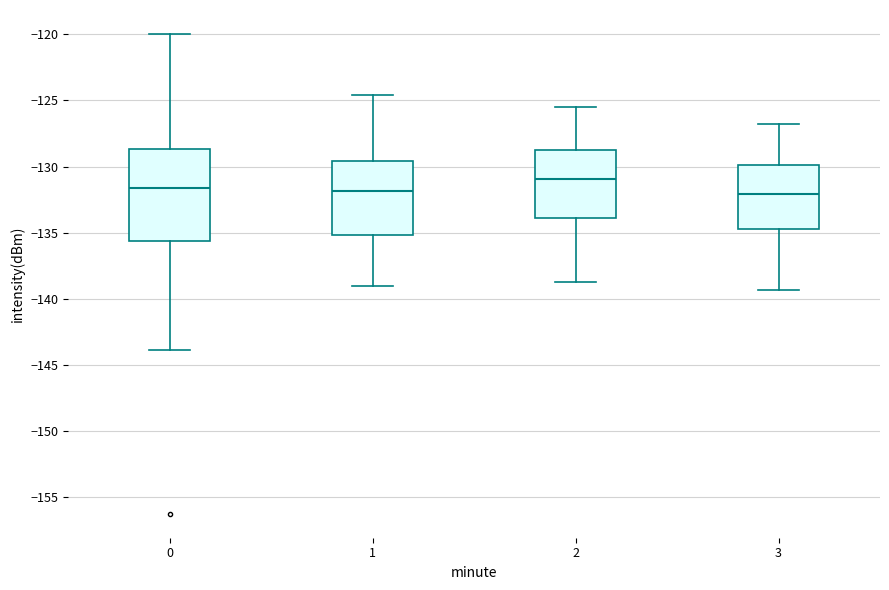

Which box is the tallest, from its lower edge to its upper edge?

0